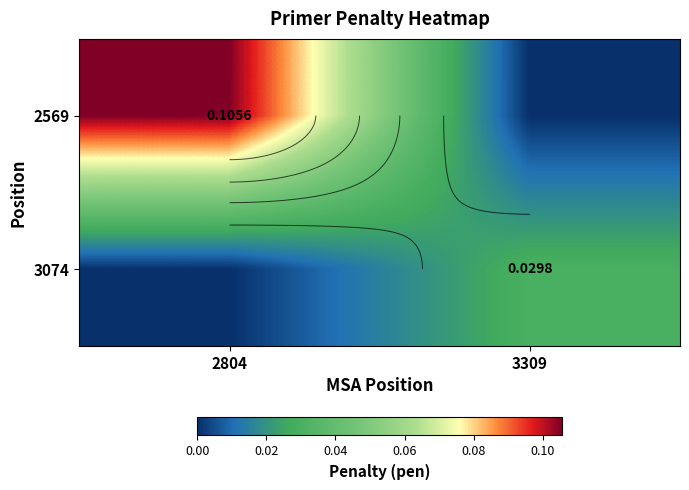

The value of 3074 at 2804 is 0.0. True or false?

False